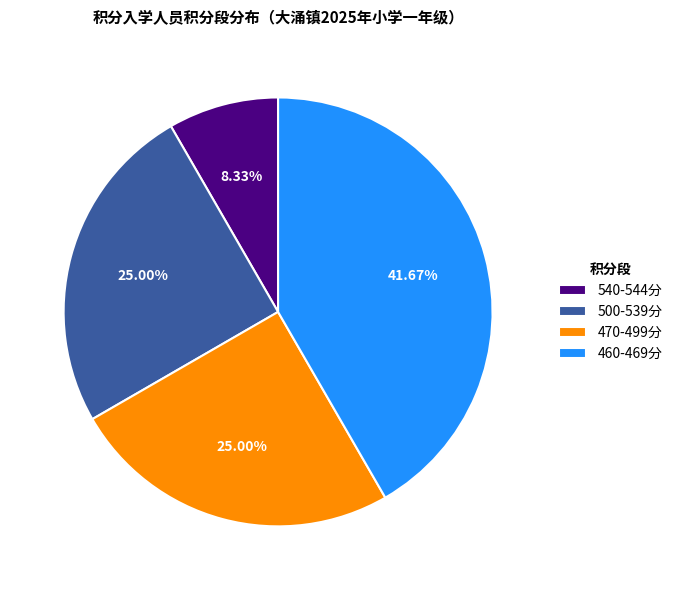

Combined, do 540-544分 and 500-539分 account for over 50%?

No